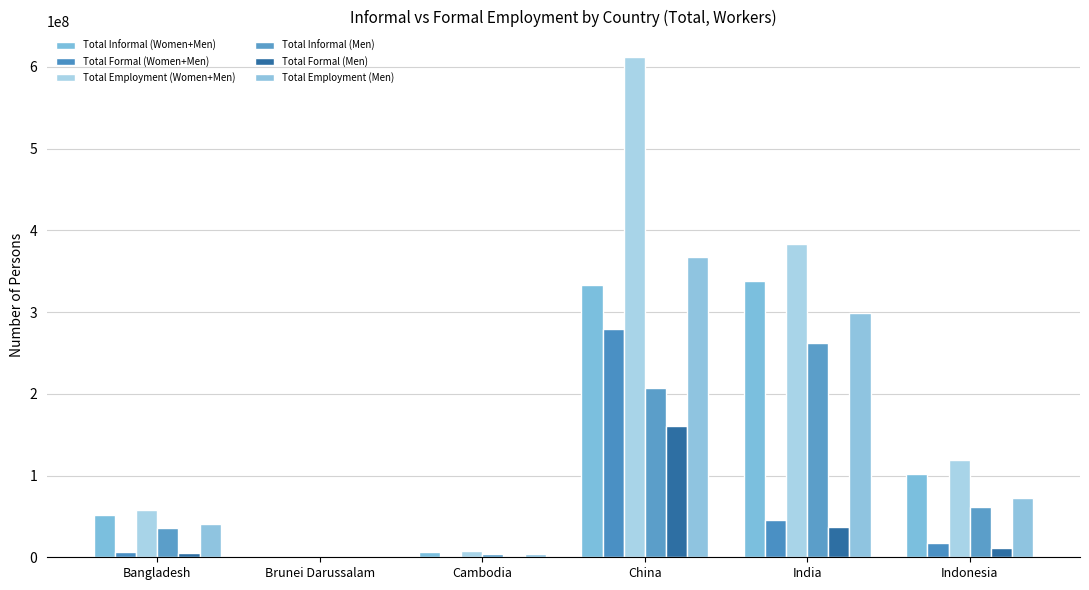

What is the difference between the highest and lowest values at Brunei Darussalam?

152630